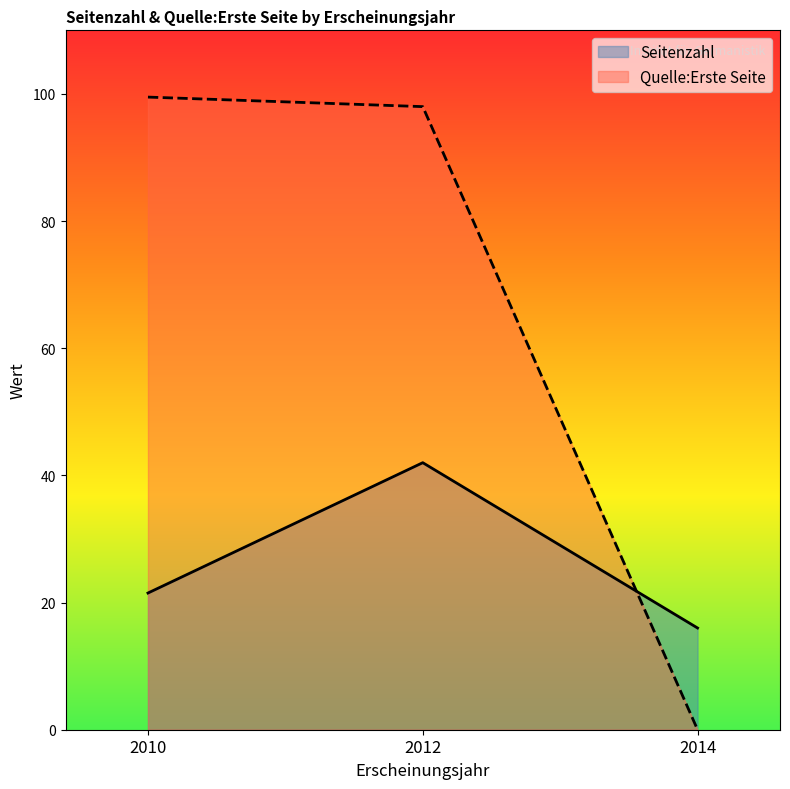

Which series has the largest range (max minus min)?

Quelle:Erste Seite